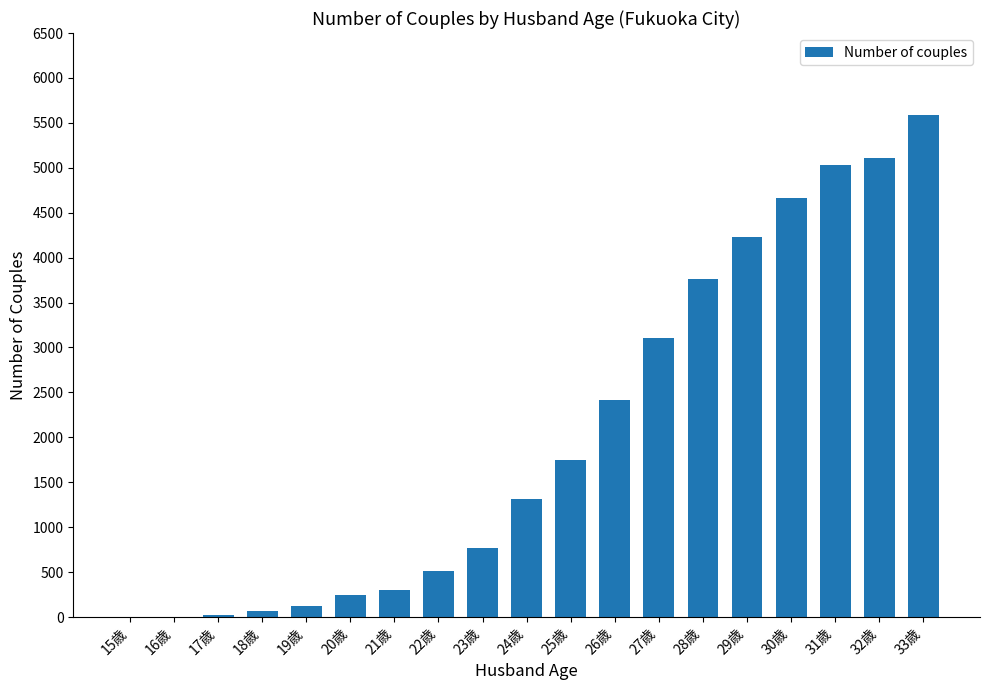

The value at 33歳 is 1148. True or false?

False